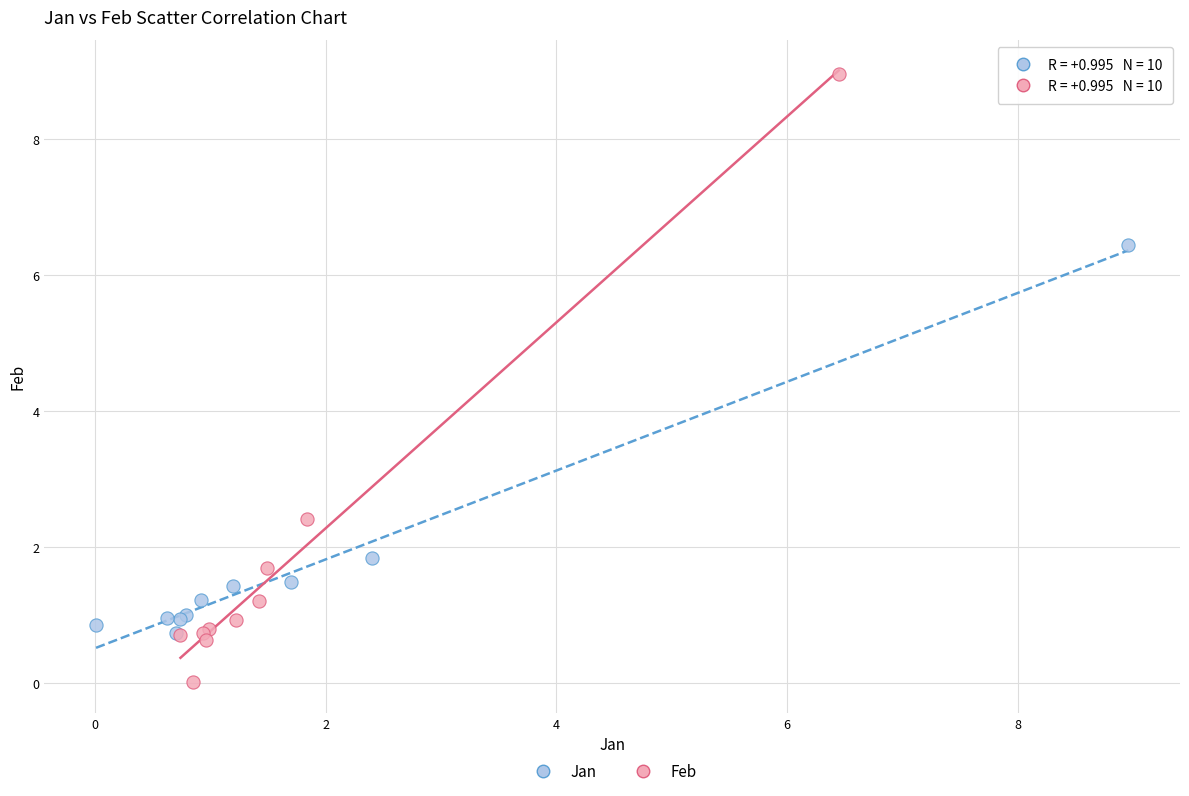

Which series has the largest Y range (max minus min)?

Feb